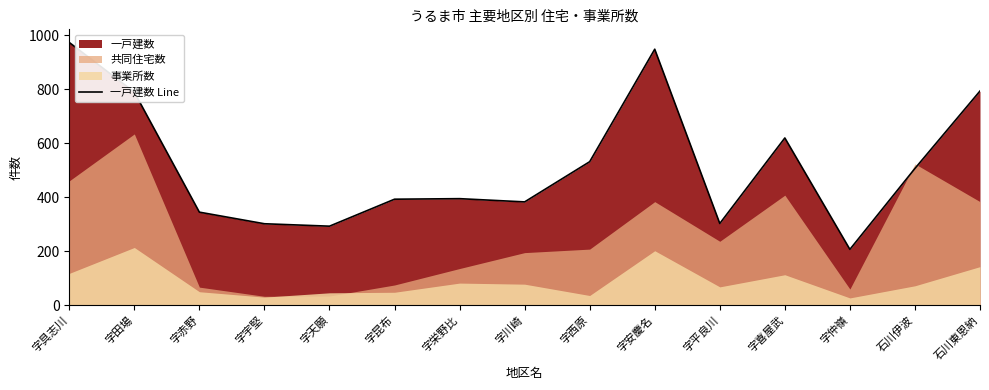

What is the sum of the values at 字天願 and 字具志川?

1267